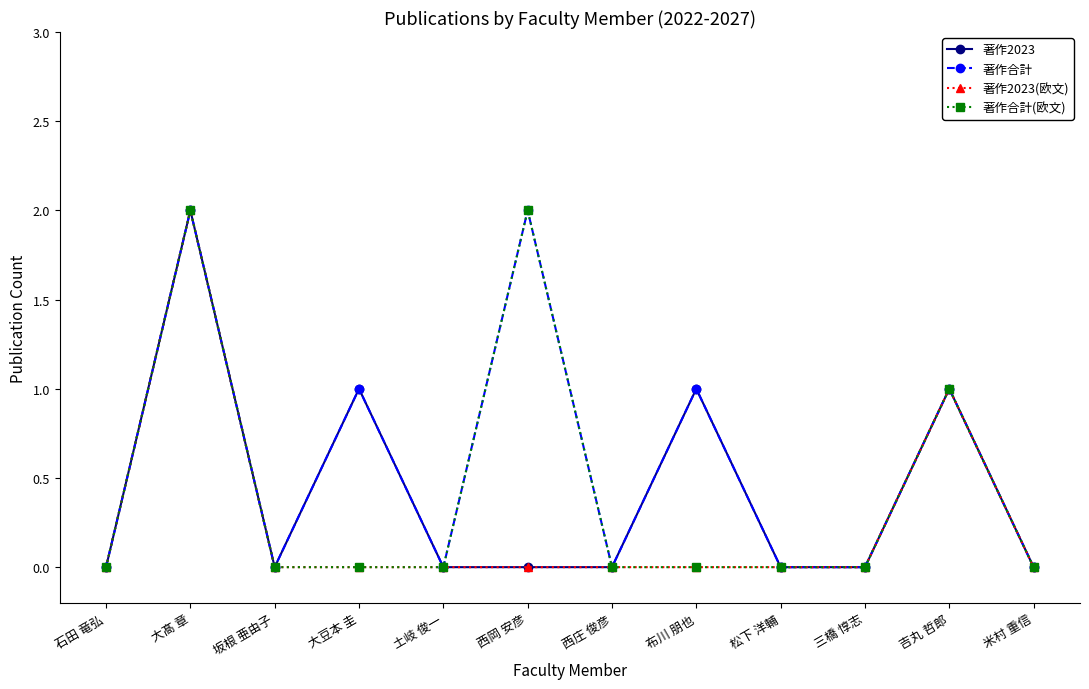

What is the approximate value of 著作2023 at 大髙 章?

2